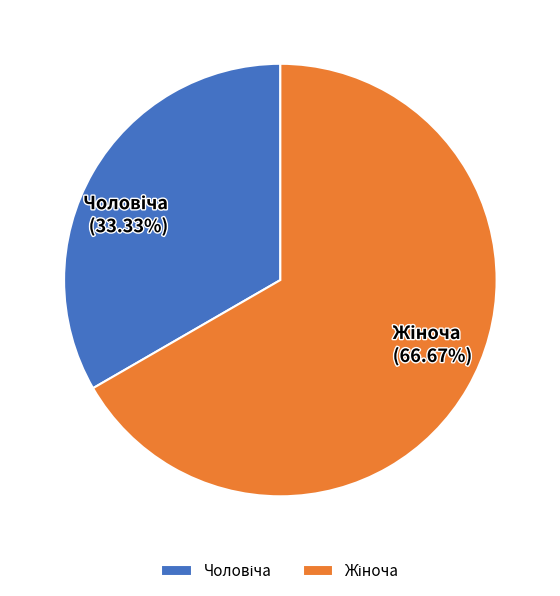

Does any single category account for the majority?

Yes